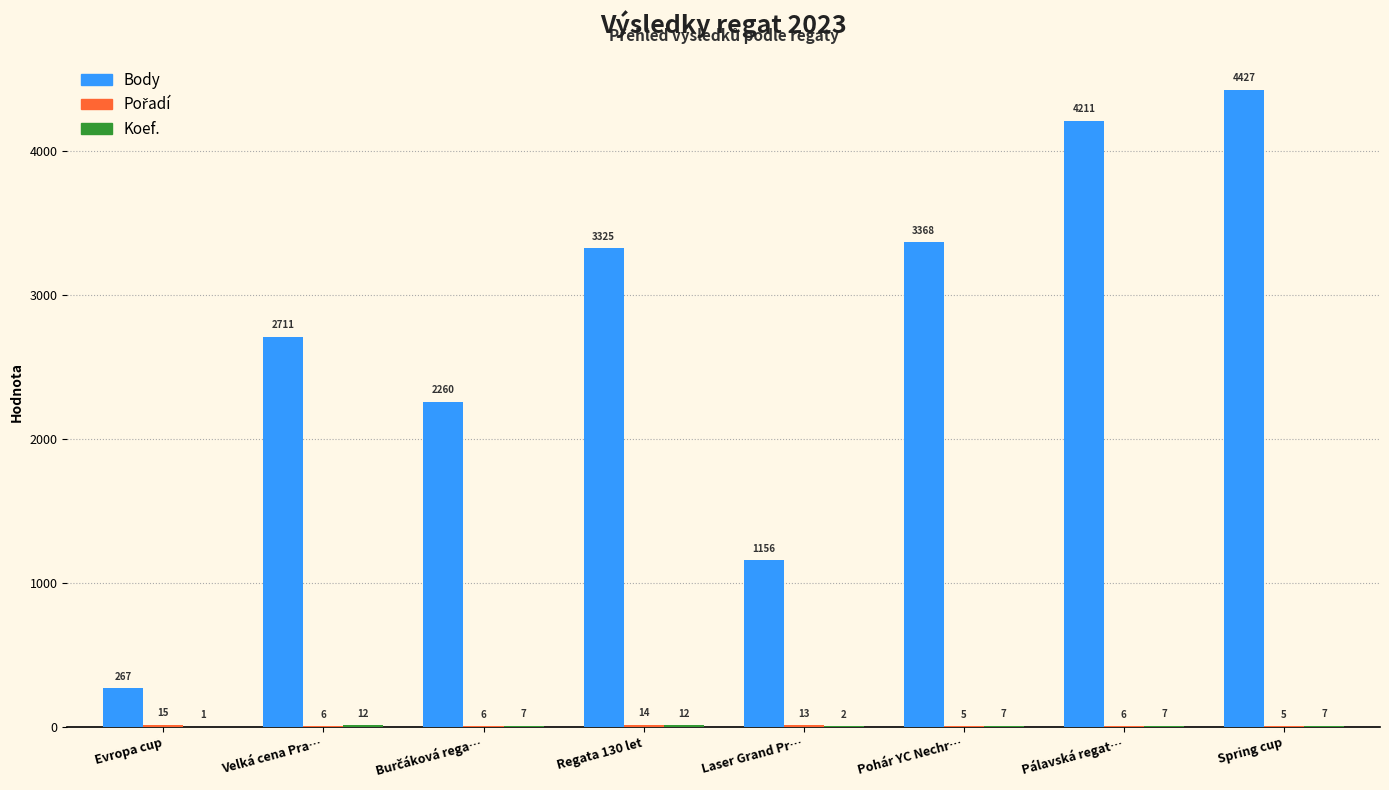

What value does the Body series have at Pálavská regat…?

4211